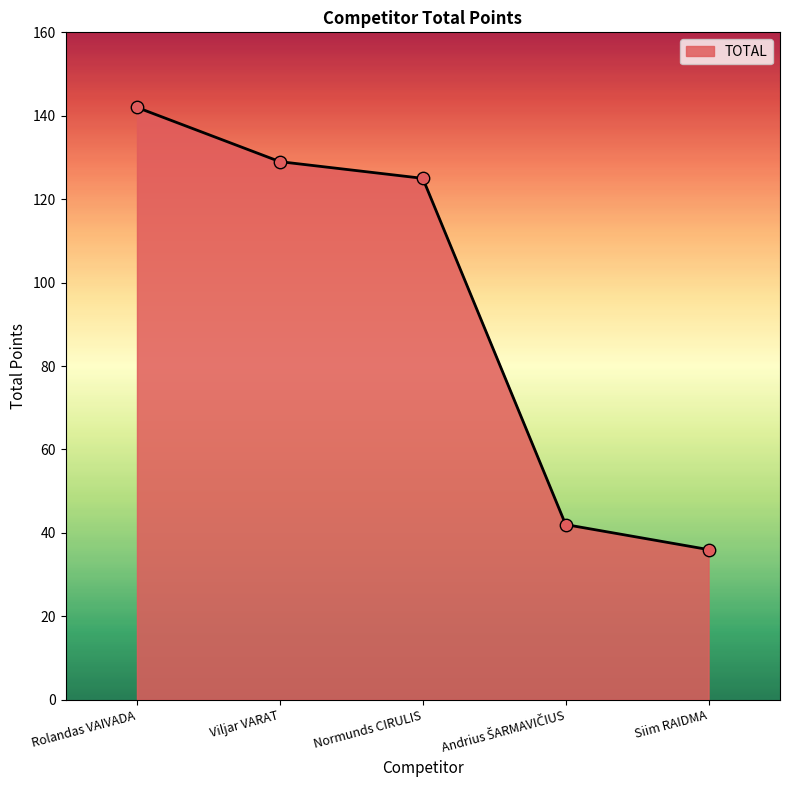

Approximately how many times larger is the value at Rolandas VAIVADA compared to Viljar VARAT?

1.1